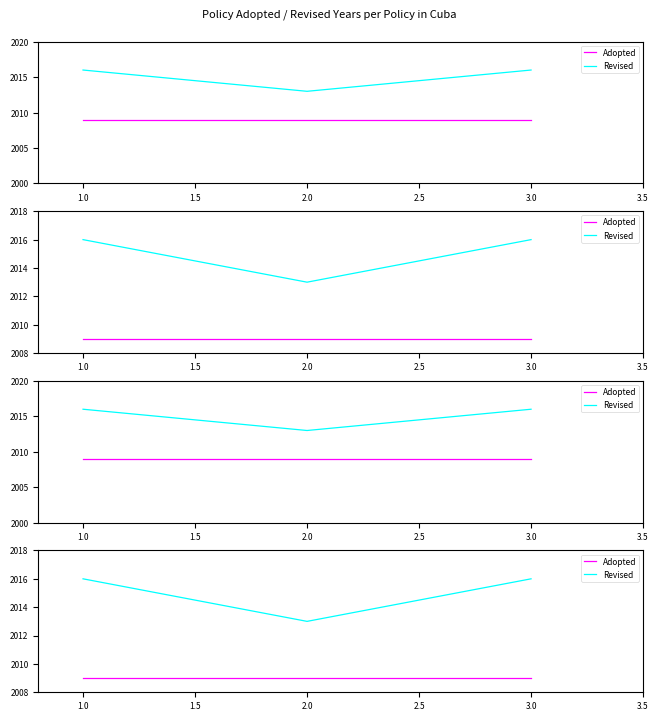

What is the difference between the Revised values at 2.0 and 3.0?

3